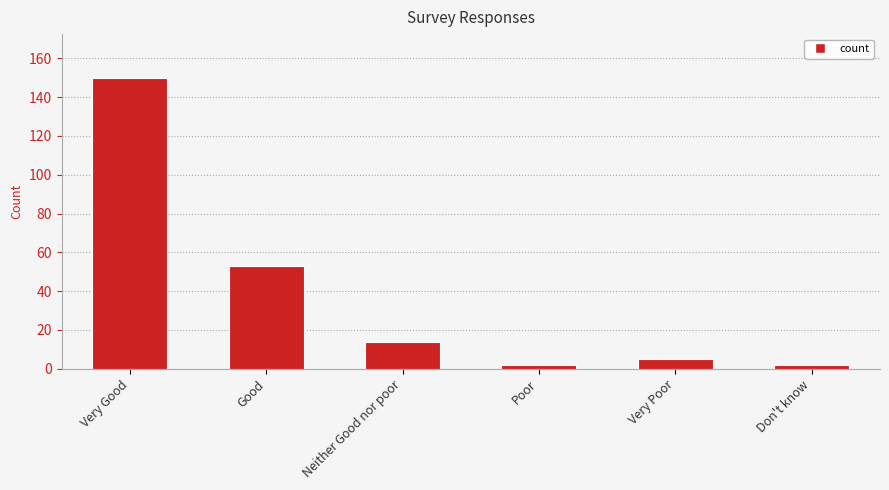

Are the bars grouped side by side (vs. stacked)?

No